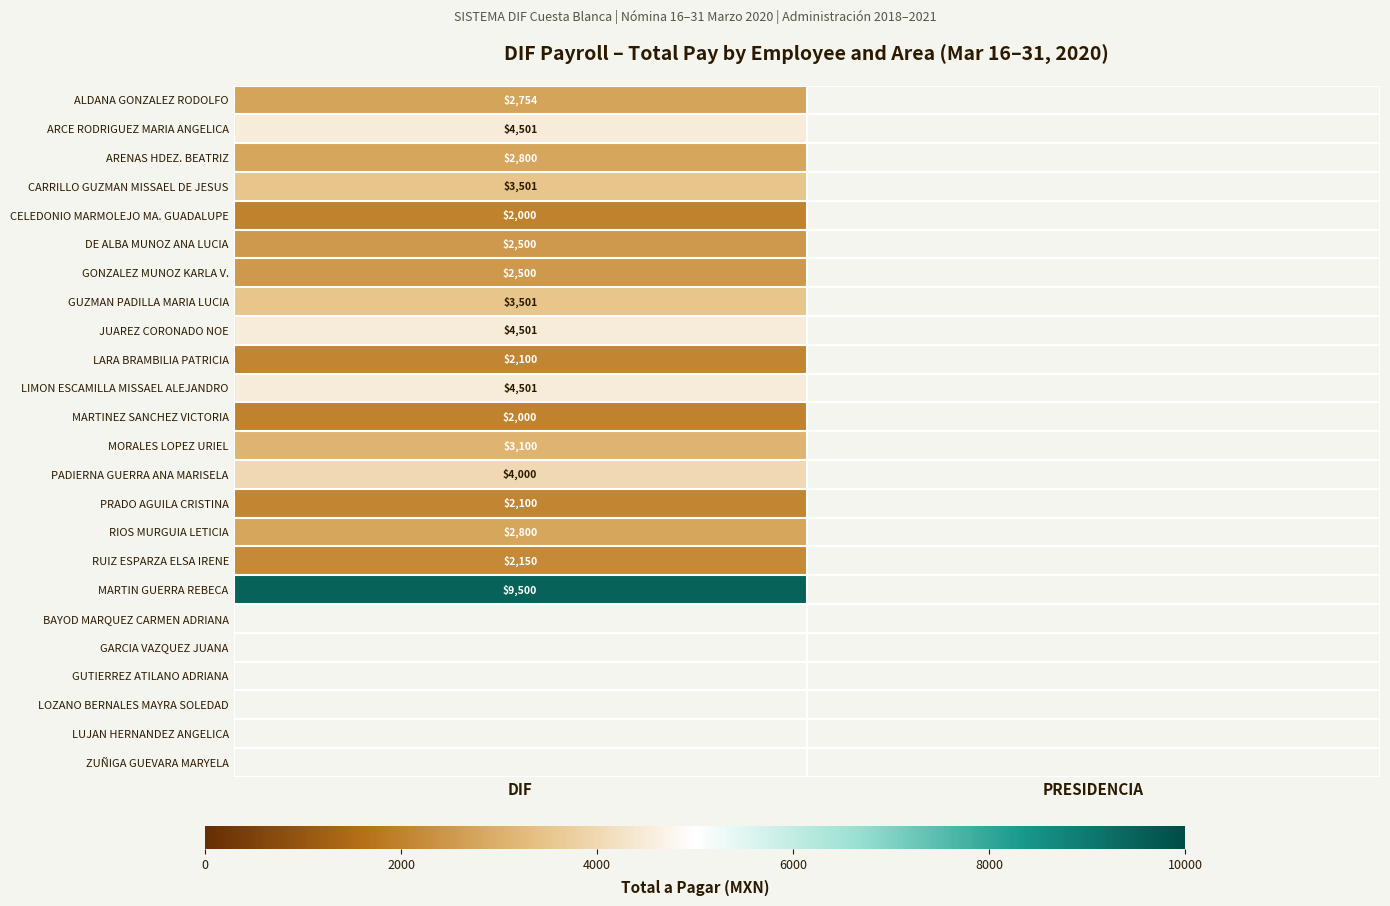

True or false: RIOS MURGUIA LETICIA has a value of 1650.7 at DIF.

False